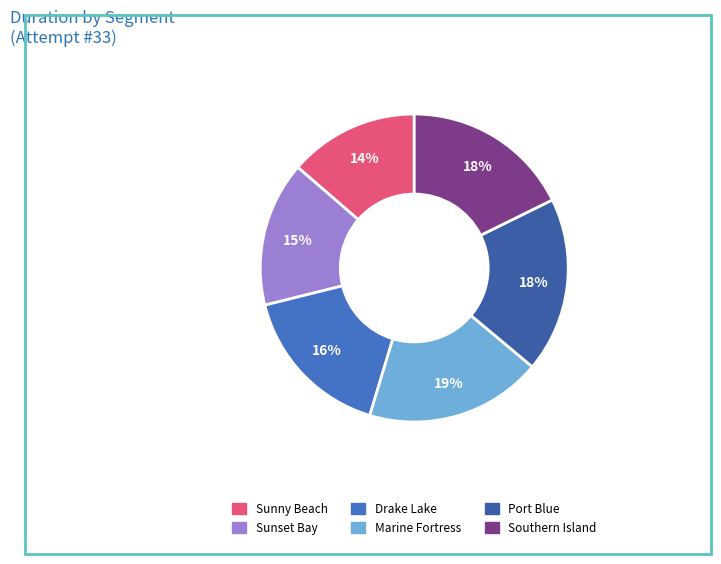

What is the largest slice in the pie chart?

Marine Fortress